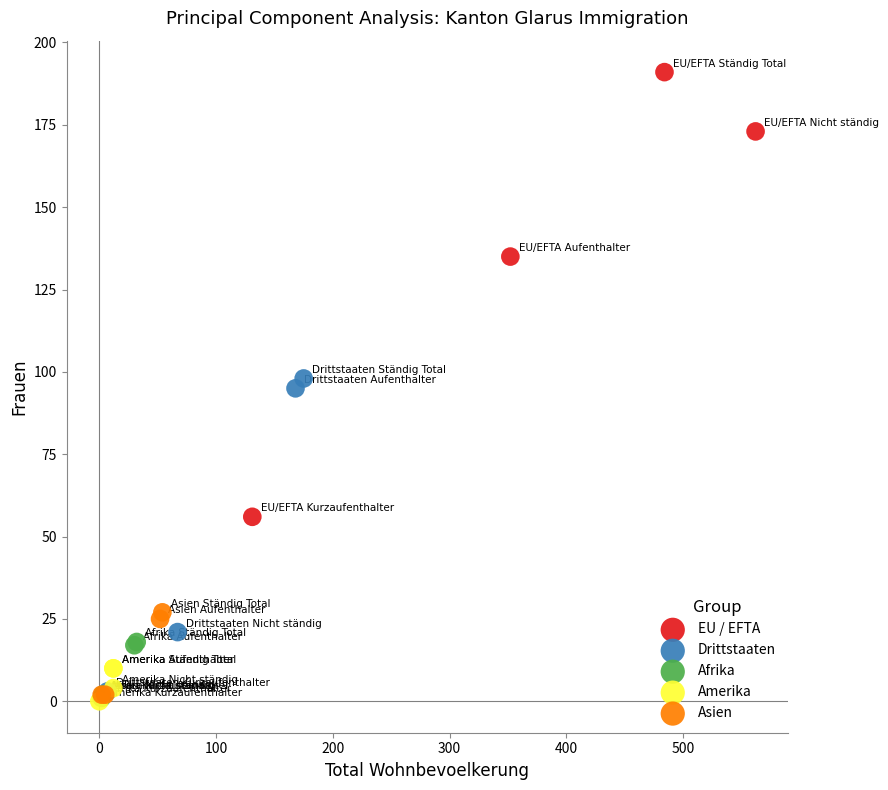

Which series contains the highest Y value?

EU / EFTA